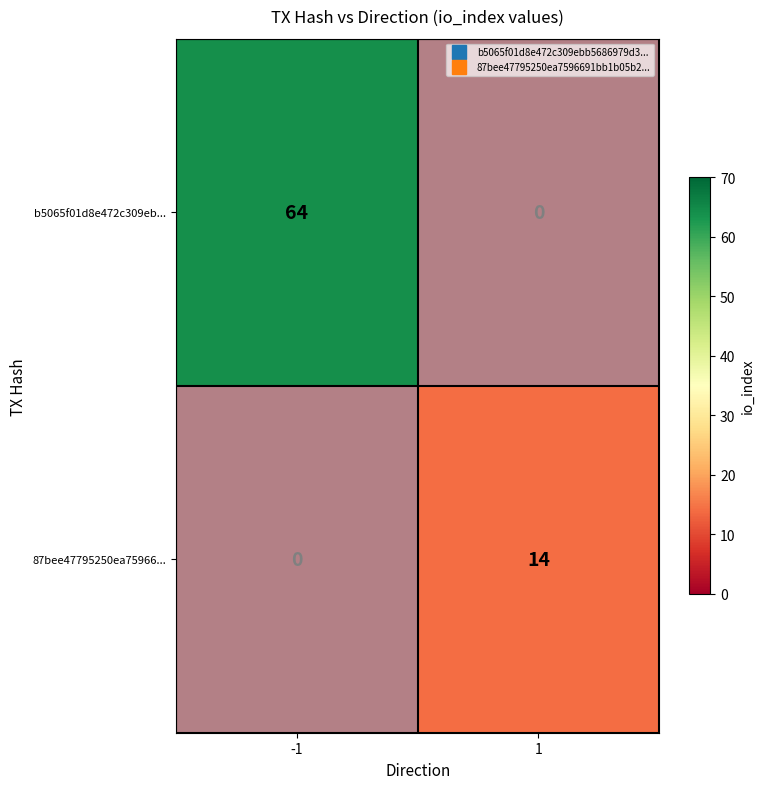

Which series changed the most between -1 and 1?

b5065f01d8e472c309eb...